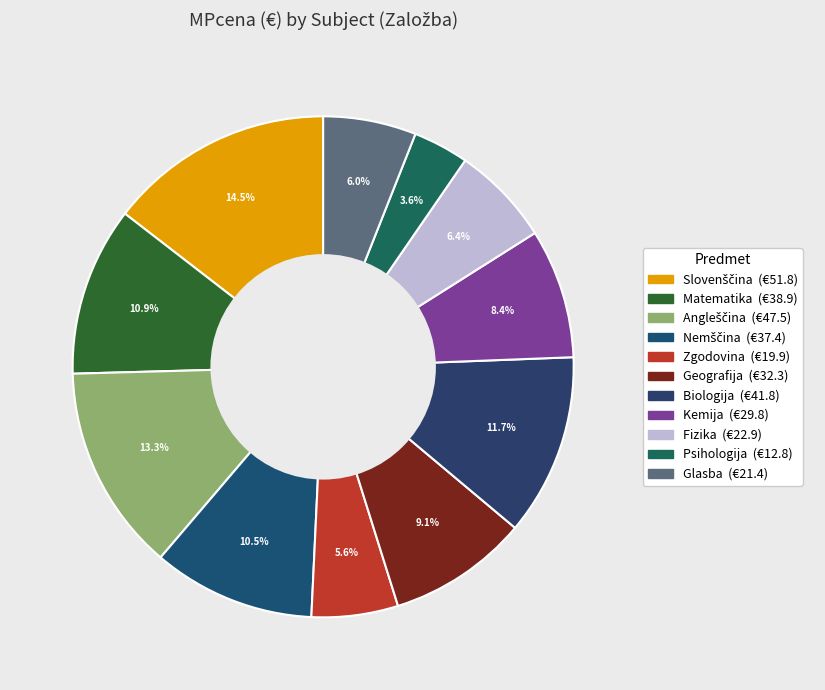

How many slices are in this pie chart?

11